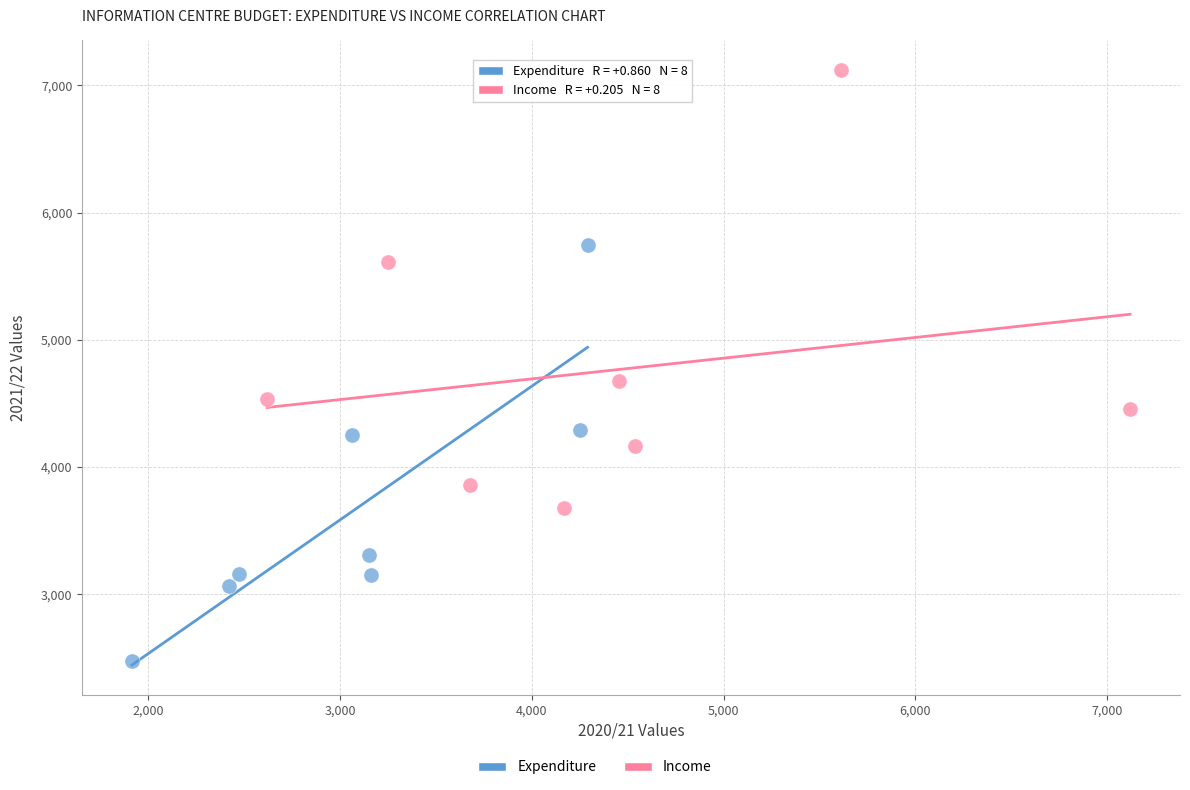

Which series has the widest spread of Y values?

Income